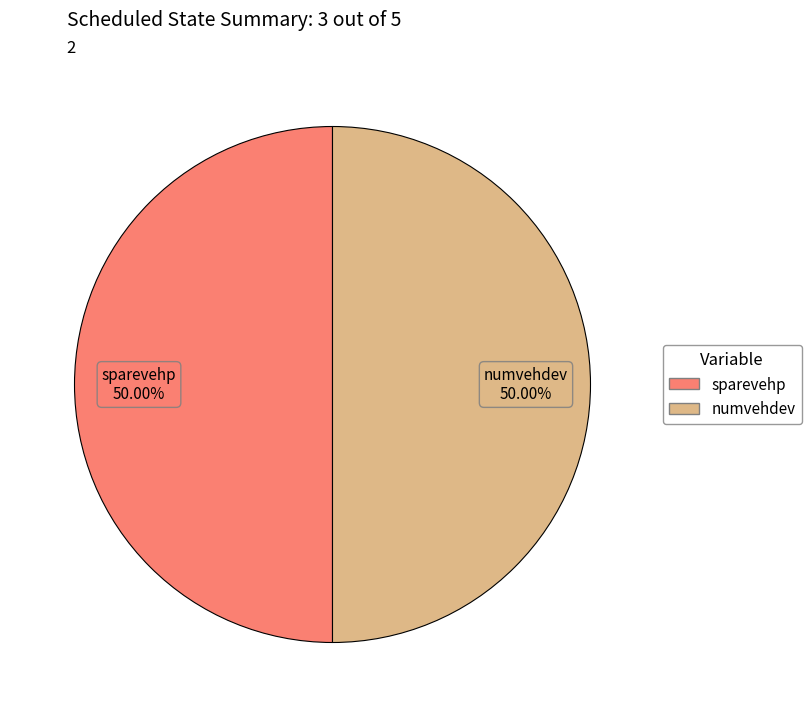

How many slices are in this pie chart?

2